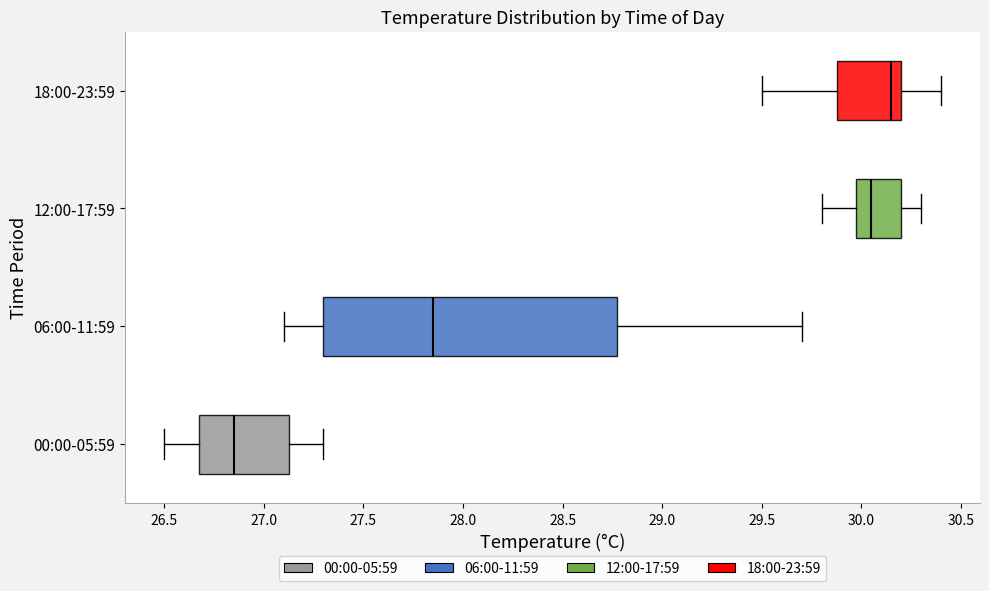

Which box's median line is the furthest to the left?

00:00-05:59